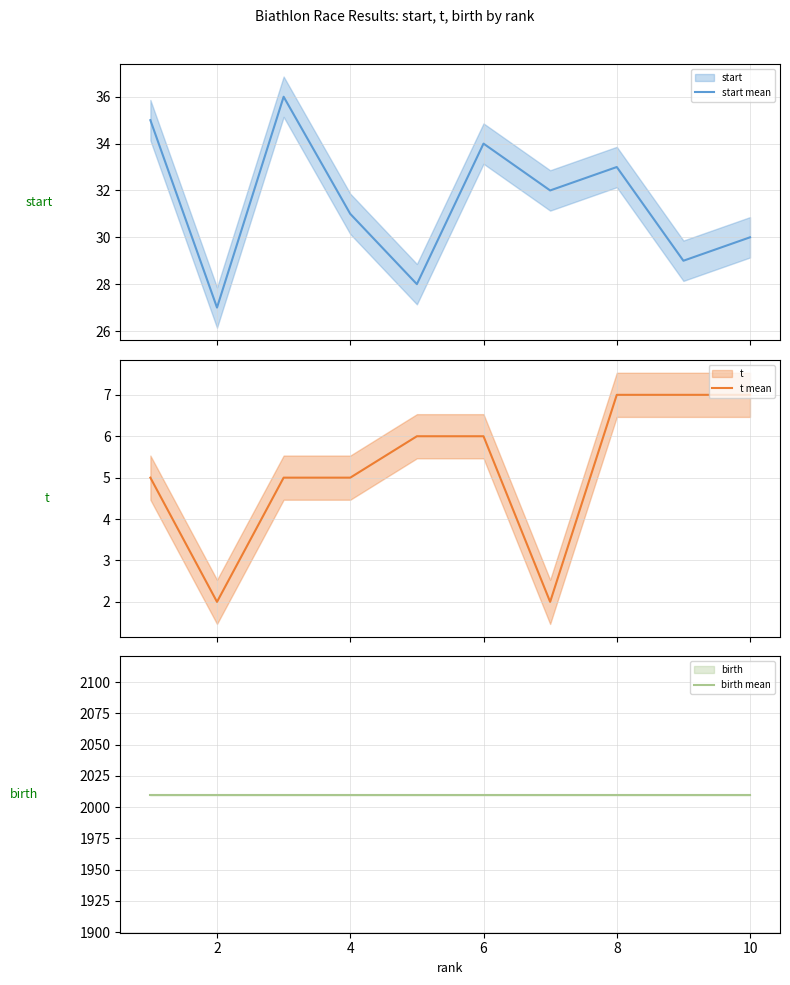

Is this an area chart (filled region under the line)?

No